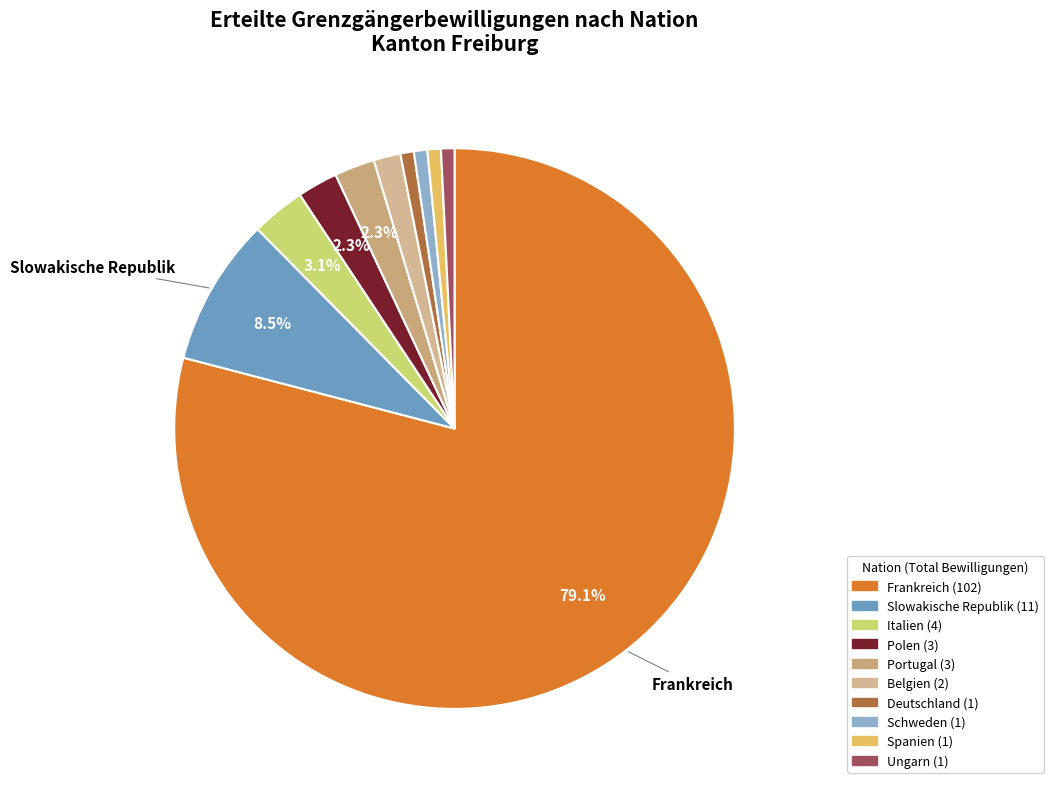

How many slices are in this pie chart?

10